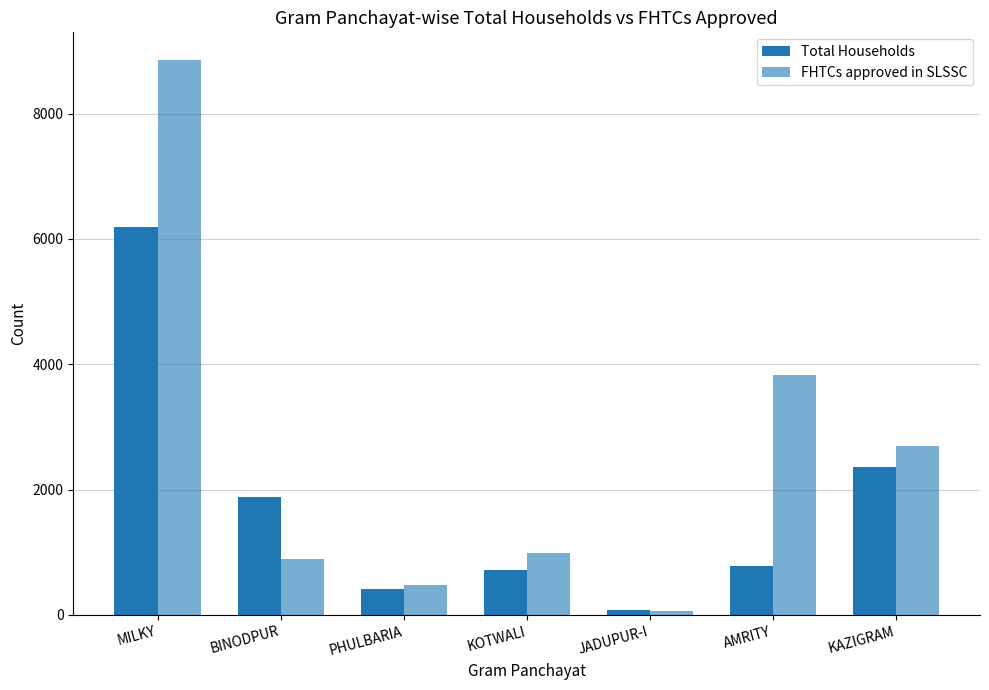

How many series are shown in this chart?

2